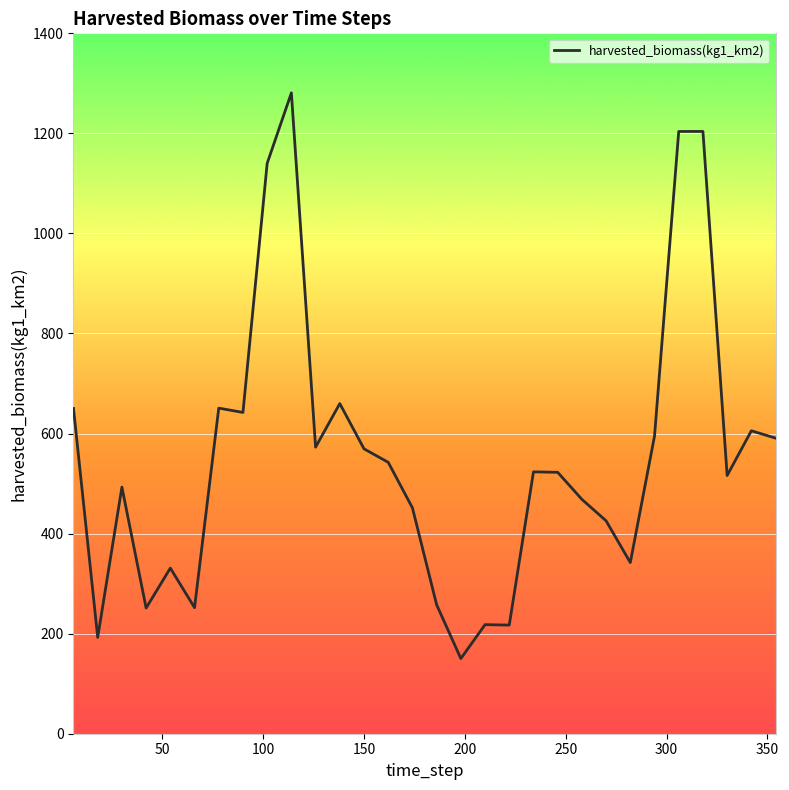

What is the maximum value shown in the chart?

1281.0